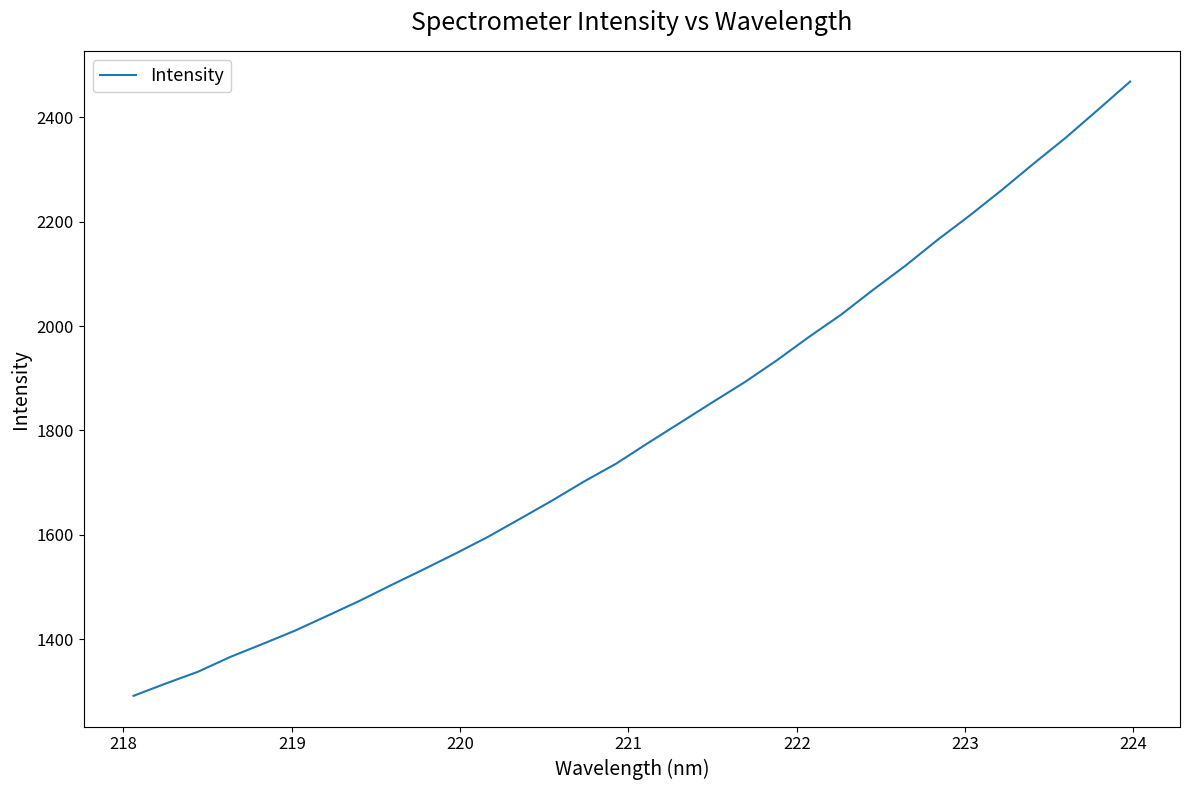

What is the average value?

1800.6